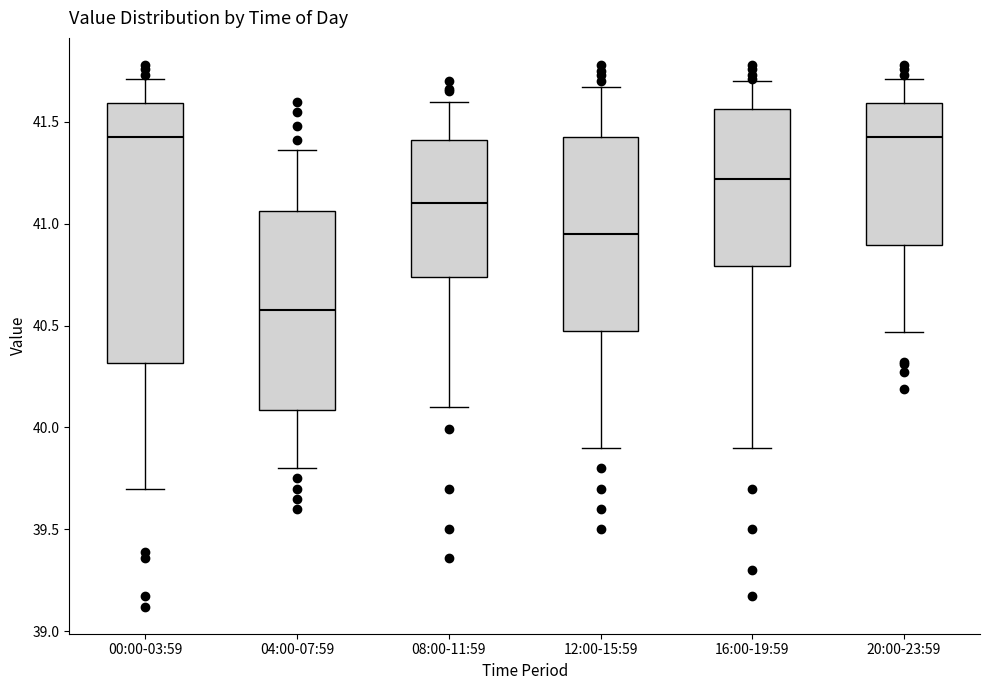

Reading left to right, read every box against the y-axis: the position of its median line, the range the box covers, and the ends of its whiskers. The values are not printed on the chart, so give them approximately, as read against the axis.

00:00-03:59: median 41.45, box 40.30 to 41.60, whiskers 39.70 to 41.70
04:00-07:59: median 40.60, box 40.10 to 41.05, whiskers 39.80 to 41.35
08:00-11:59: median 41.10, box 40.75 to 41.40, whiskers 40.10 to 41.60
12:00-15:59: median 40.95, box 40.50 to 41.45, whiskers 39.90 to 41.65
16:00-19:59: median 41.20, box 40.80 to 41.55, whiskers 39.90 to 41.70
20:00-23:59: median 41.45, box 40.90 to 41.60, whiskers 40.45 to 41.70